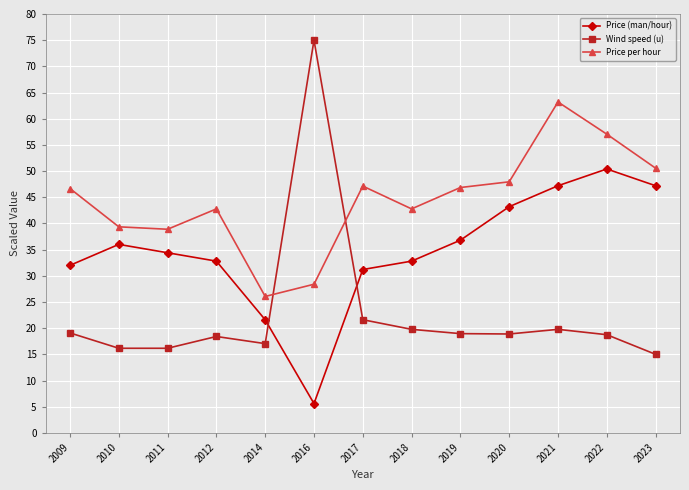

True or false: Wind speed (u) and Price per hour intersect in this chart.

True